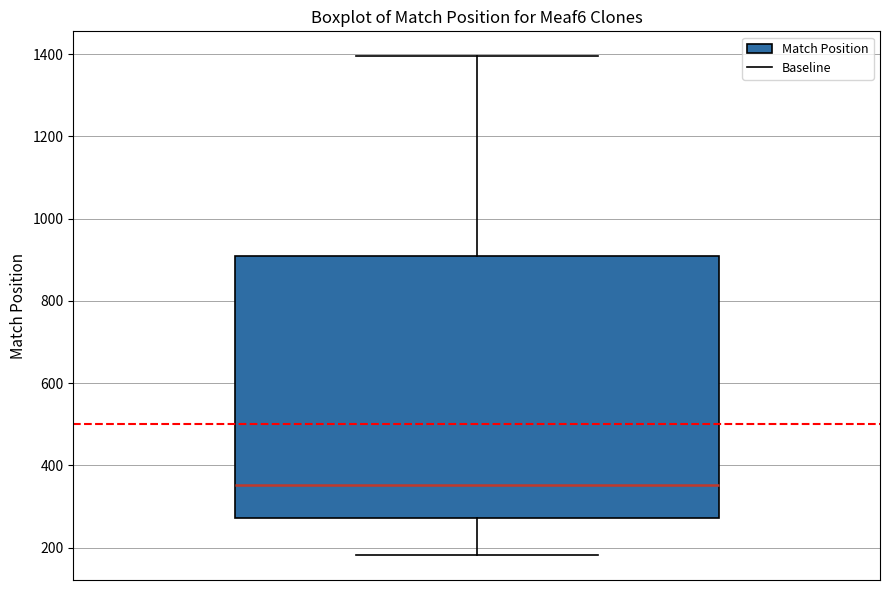

Where does the lower whisker of the box end on the y-axis? The values are not printed on the chart, so give them approximately, as read against the axis.

180